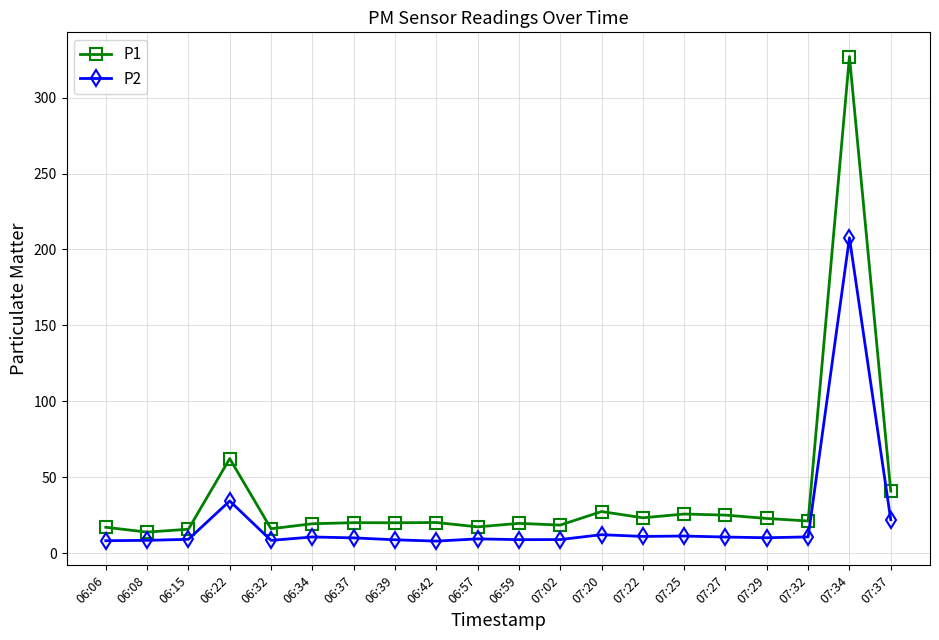

Rank the series by their average value, from lowest to highest.

P2, P1